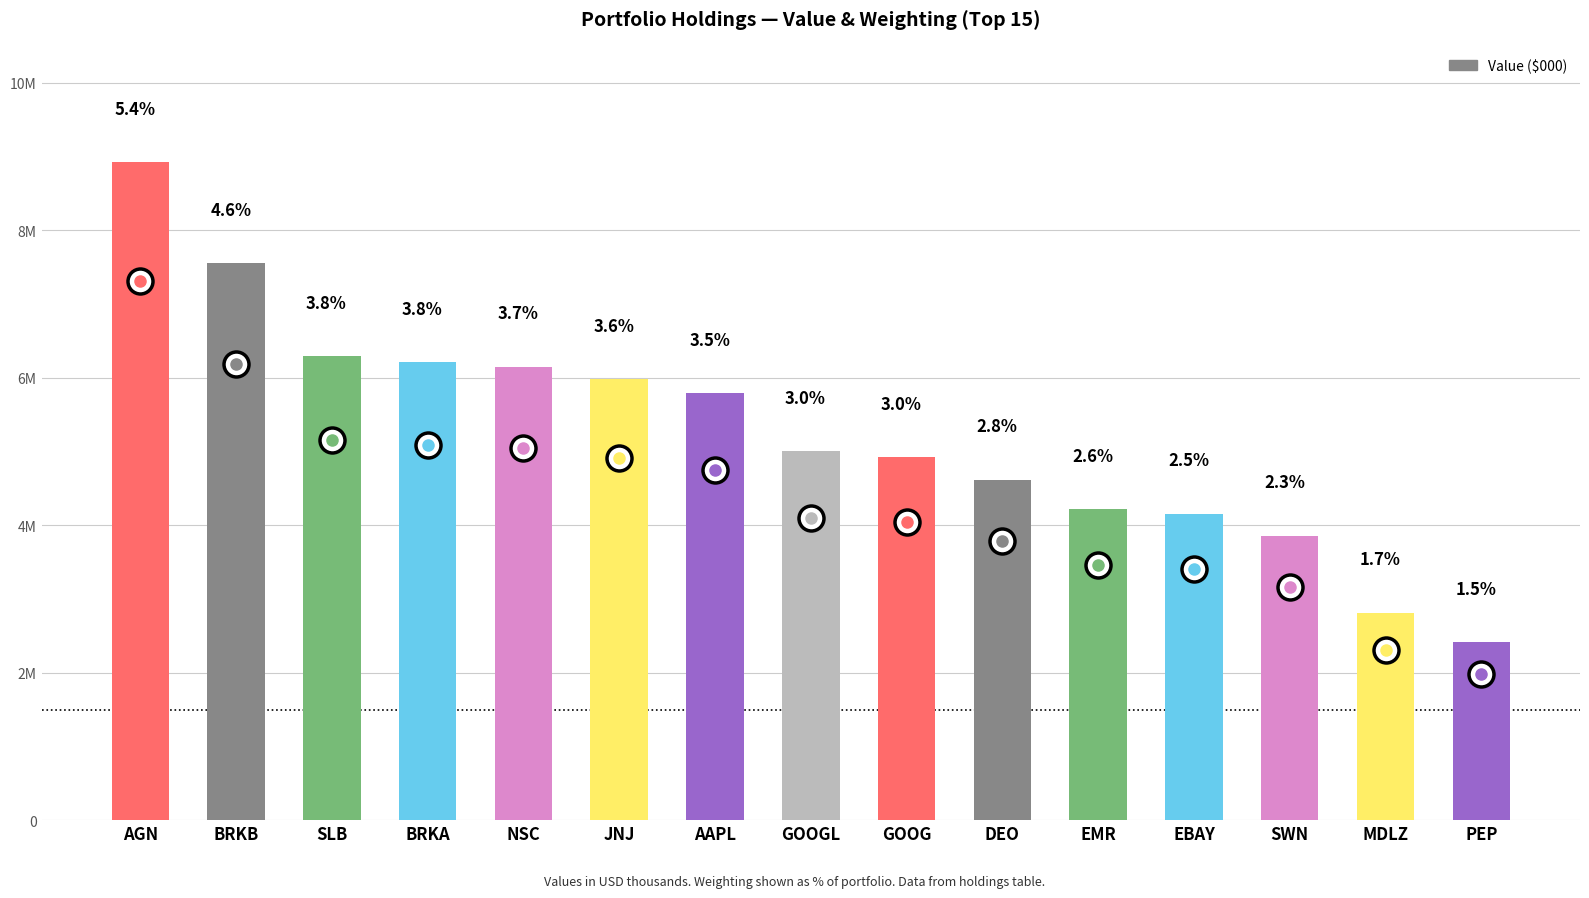

At which category does the chart reach its peak across all series?

AGN